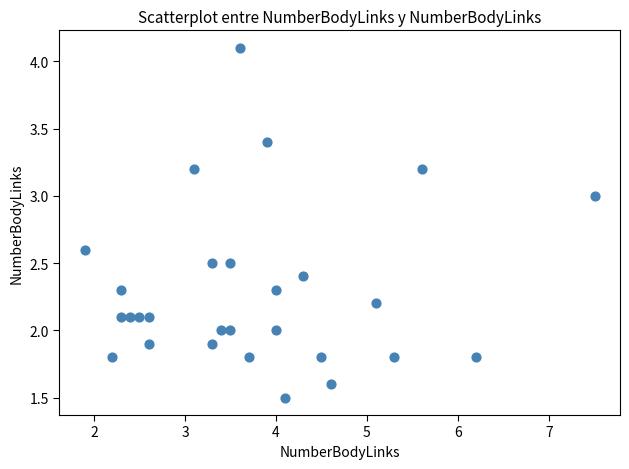

What is the range of X values (max minus min)?

5.6